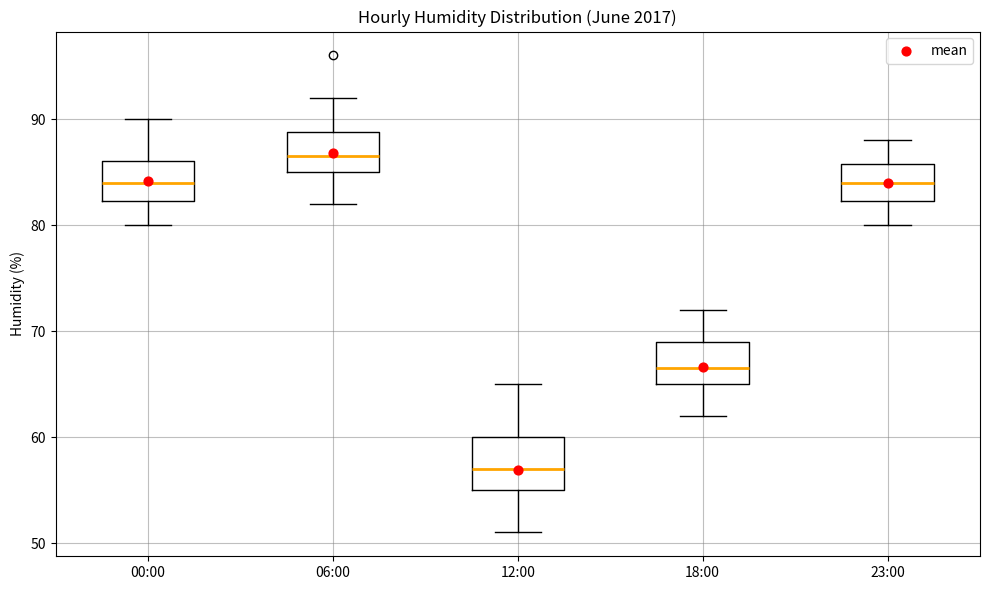

Where is the lower edge of the box for 00:00 on the y-axis? The values are not printed on the chart, so give them approximately, as read against the axis.

82